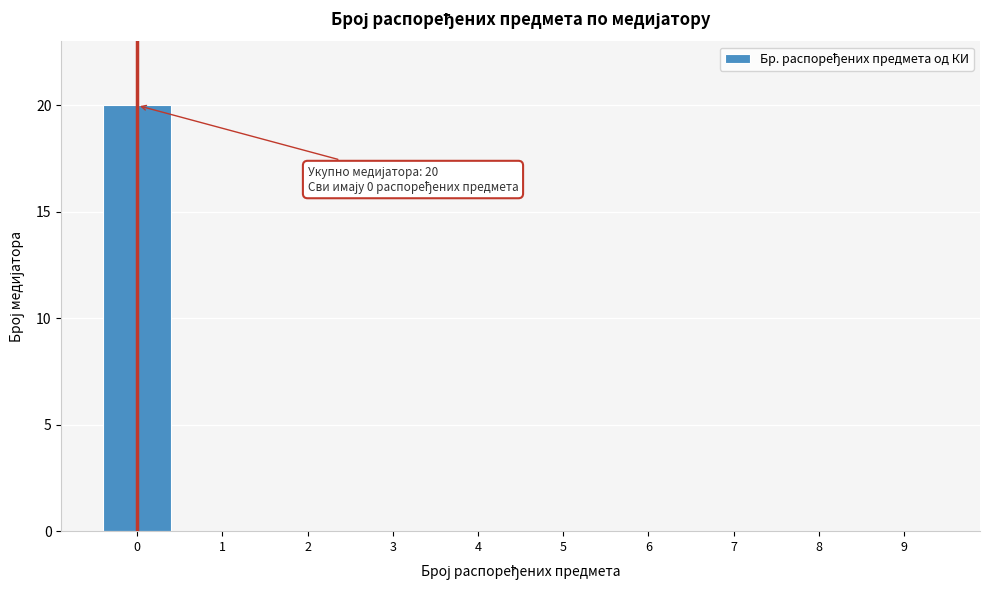

Reading left to right, extract all data points from this chart.

0=20	1=0	2=0	3=0	4=0	5=0	6=0	7=0	8=0	9=0